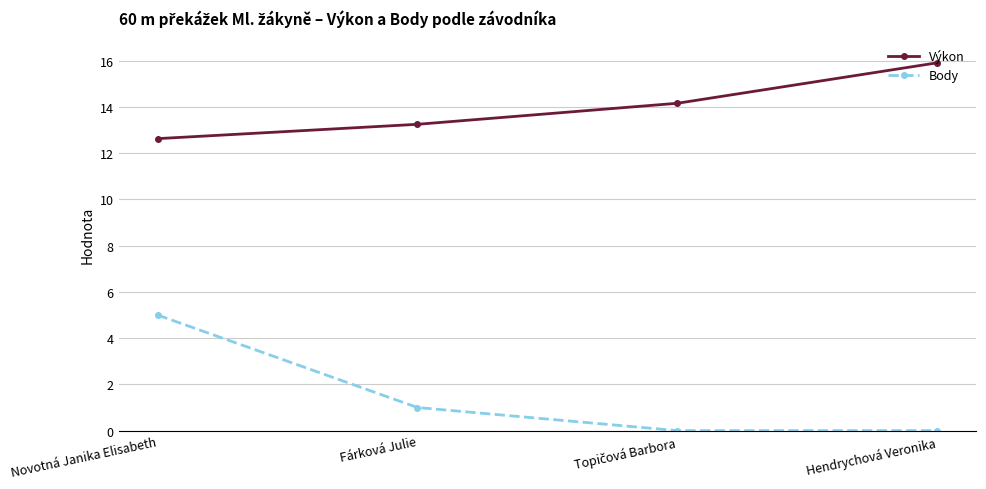

The value of Body at Hendrychová Veronika is 0.0. True or false?

True